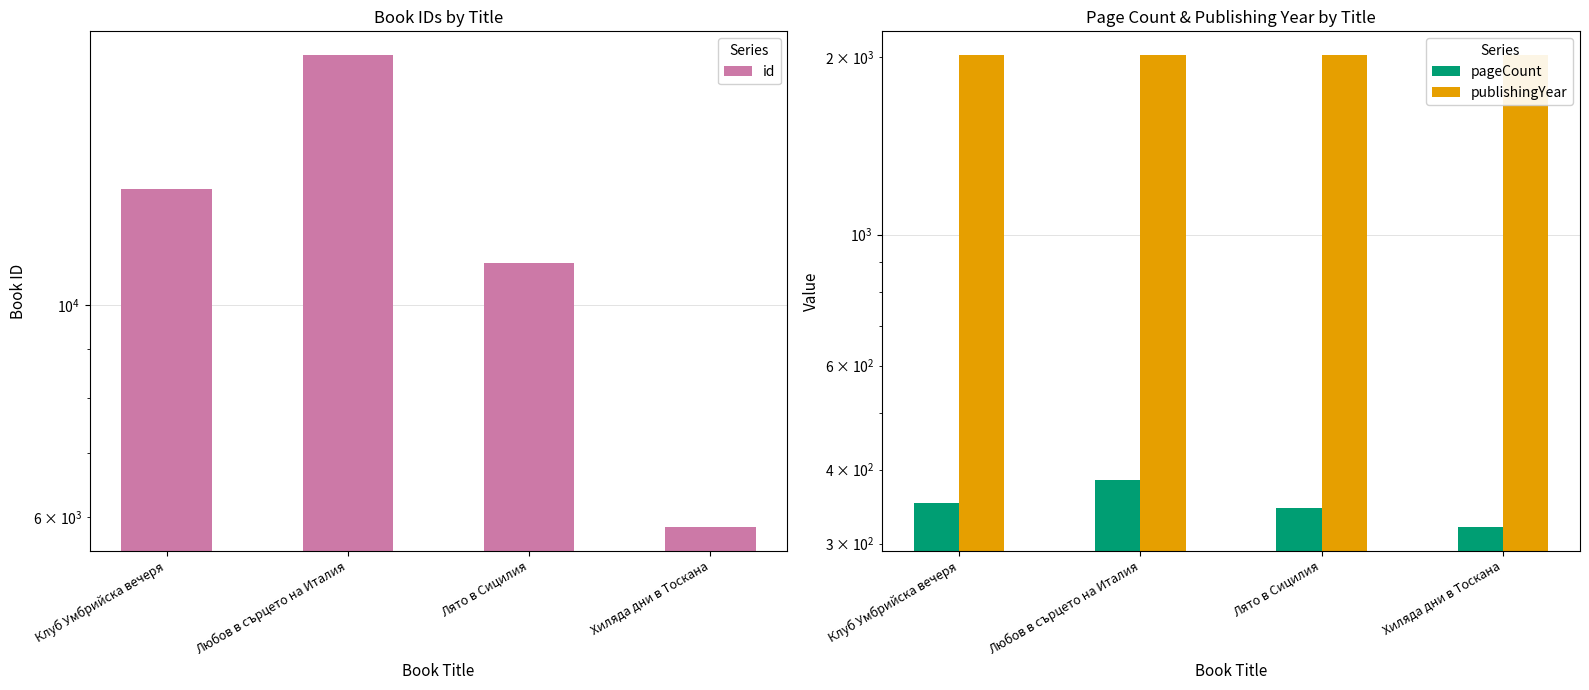

Which category has the lowest value across all series?

Хиляда дни в Тоскана